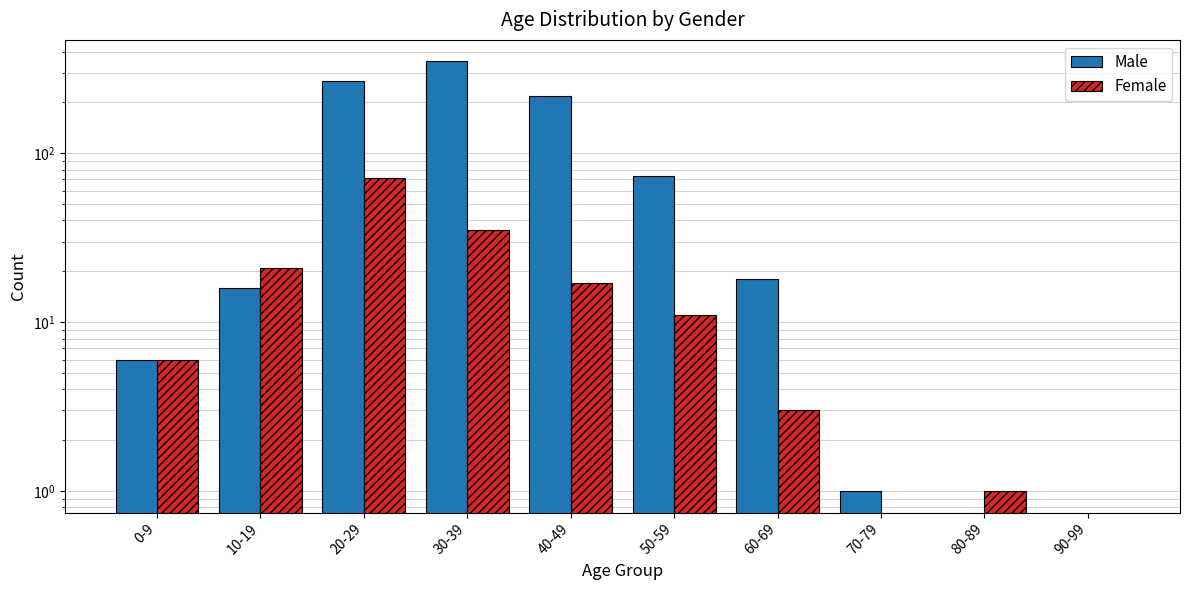

How many bars are there in each group?

2